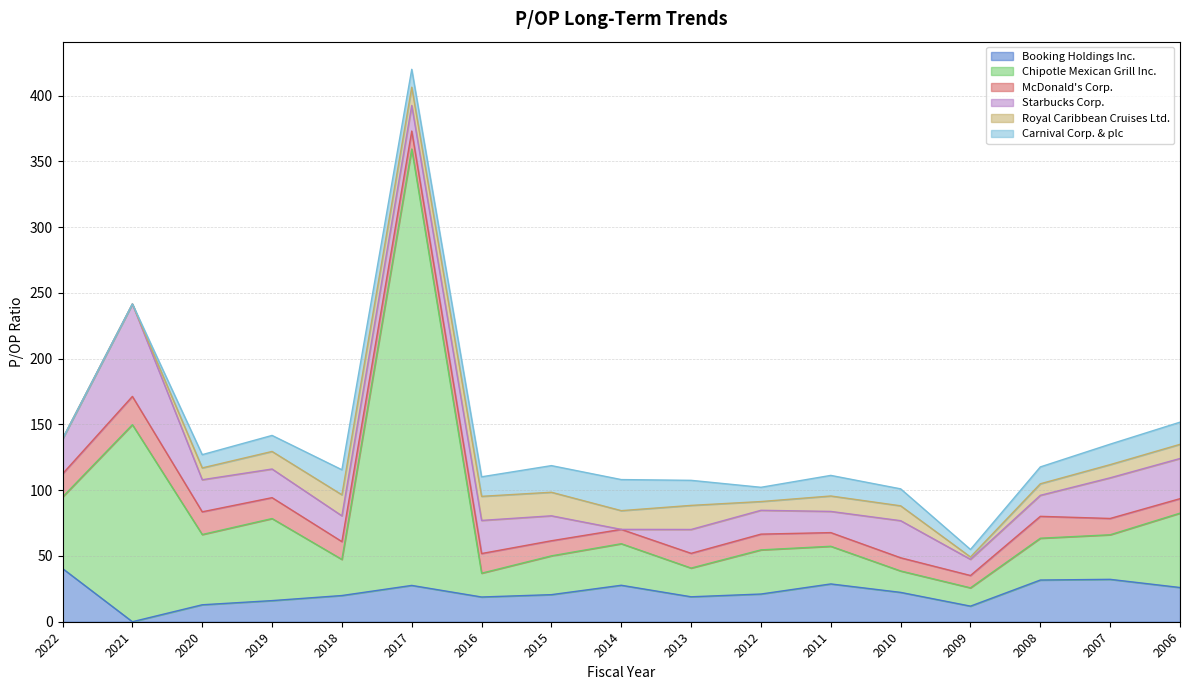

Reading right to left, what are all the values shown in this chart?

Booking Holdings Inc.: 2006=26.0	2007=32.2	2008=31.7	2009=11.9	2010=22.3	2011=28.7	2012=21.1	2013=19.0	2014=27.7	2015=20.6	2016=18.8	2017=27.6	2018=19.9	2019=16.1	2020=12.9	2021=0.0	2022=40.5
Chipotle Mexican Grill Inc.: 2006=56.5	2007=33.9	2008=31.8	2009=13.9	2010=16.3	2011=28.6	2012=33.6	2013=21.8	2014=31.6	2015=29.5	2016=18.1	2017=331.8	2018=27.4	2019=62.4	2020=53.4	2021=149.8	2022=54.4
McDonald's Corp.: 2006=11.0	2007=12.4	2008=16.6	2009=9.4	2010=10.0	2011=10.4	2012=12.0	2013=11.2	2014=10.9	2015=11.5	2016=14.9	2017=13.7	2018=13.6	2019=15.9	2020=17.3	2021=21.5	2022=17.6
Starbucks Corp.: 2006=30.5	2007=30.9	2008=16.0	2009=12.3	2010=28.2	2011=16.1	2012=18.1	2013=18.1	2014=0.0	2015=19.0	2016=25.2	2017=19.5	2018=19.6	2019=21.8	2020=24.4	2021=70.3	2022=26.7
Royal Caribbean Cruises Ltd.: 2006=10.8	2007=10.0	2008=8.8	2009=1.8	2010=11.3	2011=11.7	2012=6.7	2013=18.3	2014=14.2	2015=17.9	2016=18.3	2017=13.9	2018=16.0	2019=13.3	2020=9.0	2021=0.0	2022=0.0
Carnival Corp. & plc: 2006=16.9	2007=15.6	2008=12.8	2009=5.7	2010=12.9	2011=15.7	2012=10.8	2013=19.1	2014=23.6	2015=20.2	2016=14.8	2017=13.6	2018=19.0	2019=12.2	2020=10.1	2021=0.0	2022=0.0